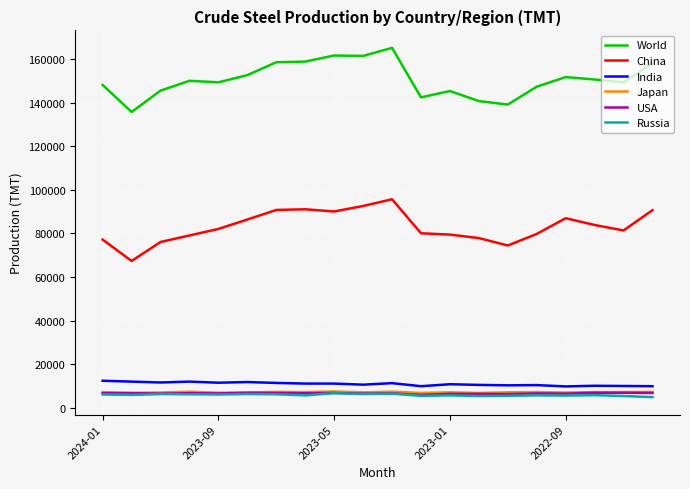

What is the lowest value of the Japan series?

6900